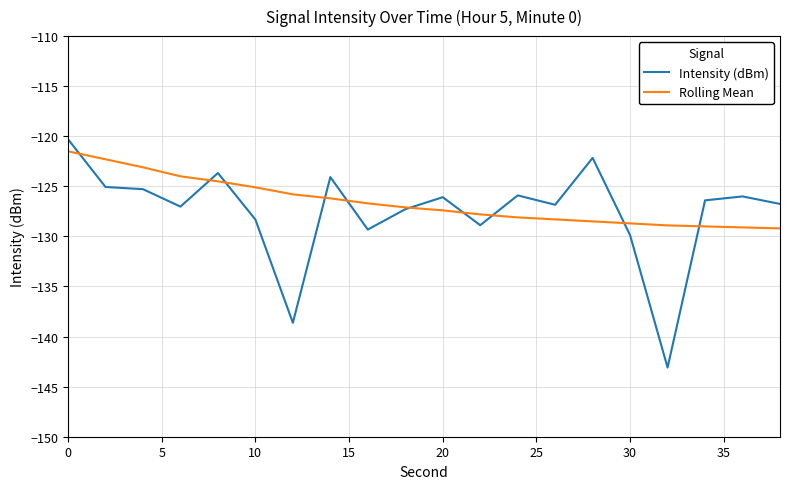

What is the minimum value for Rolling Mean?

-129.2